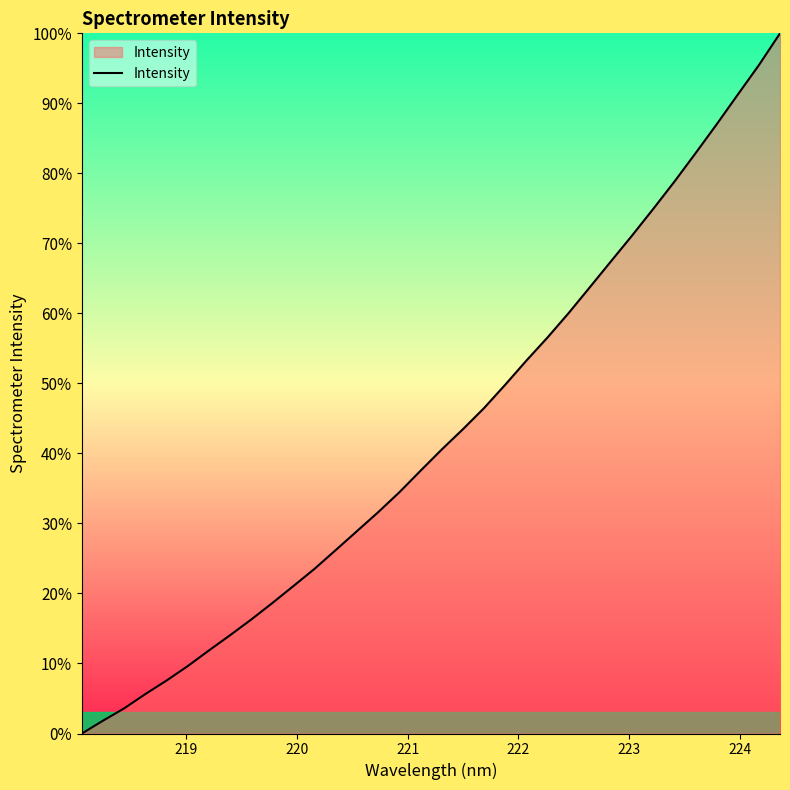

What is the difference between the maximum and minimum values?

100.0